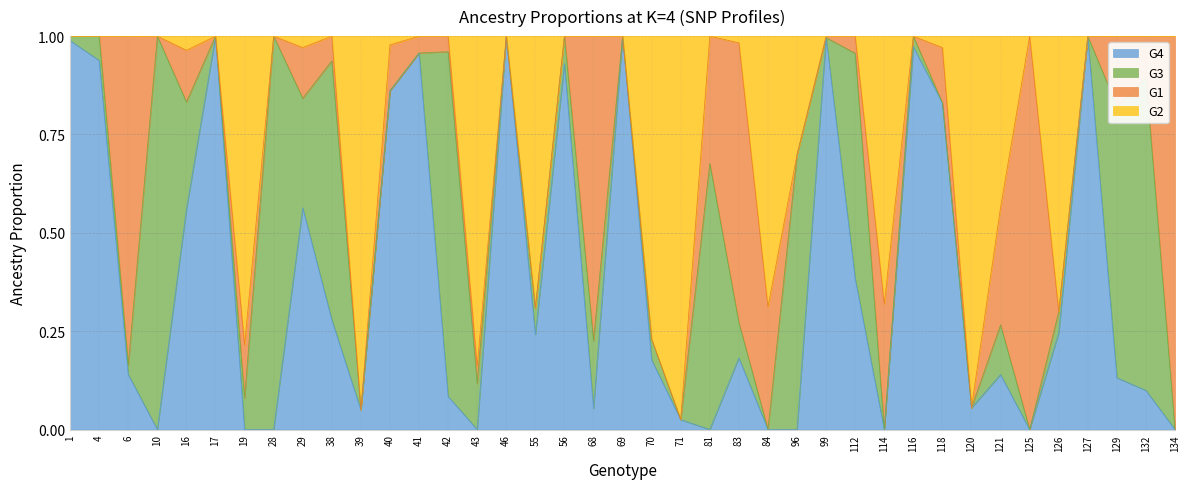

What is the greatest value displayed?

1.0